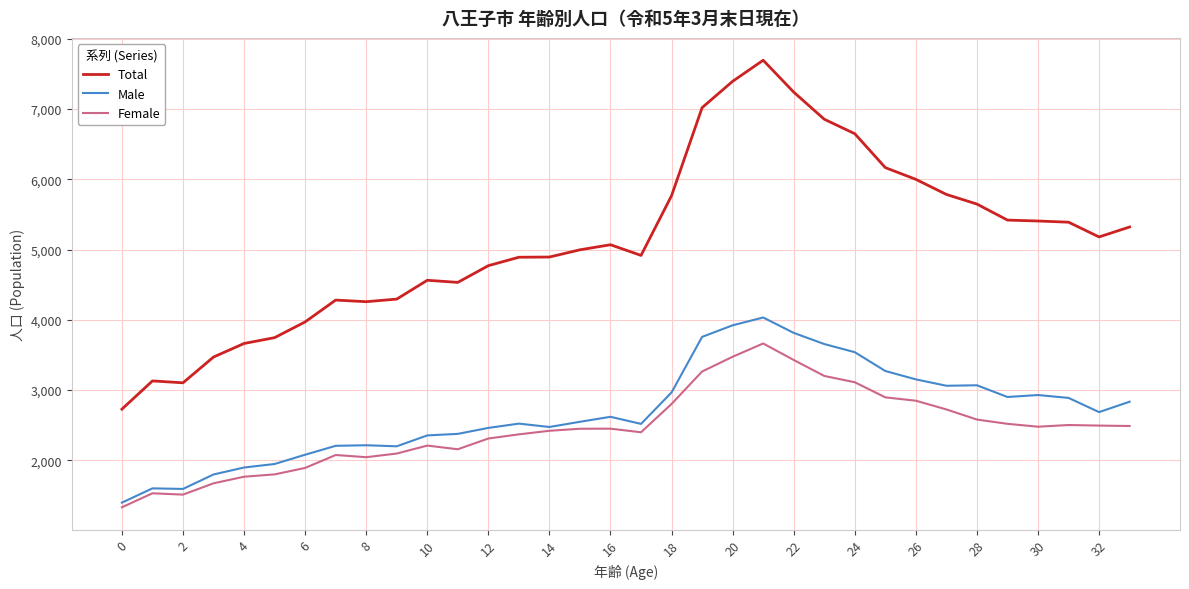

Which series has the largest total across all categories?

Total